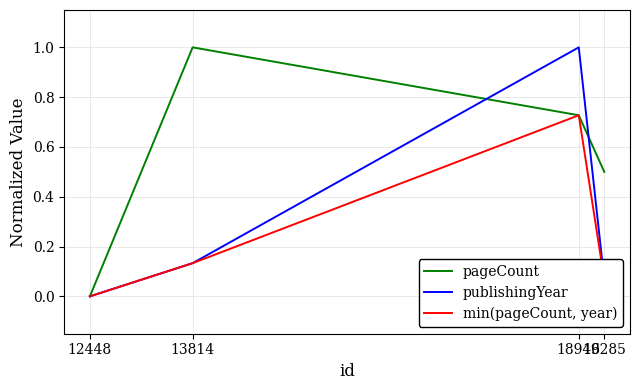

Where is the first local maximum for pageCount?

13814